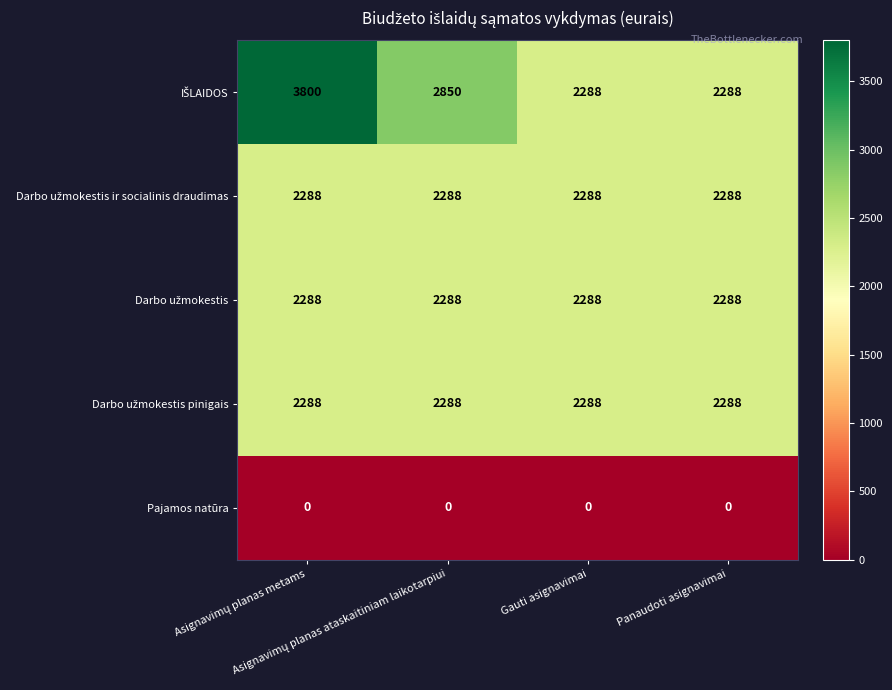

At how many categories does at least one series exceed 189?

4